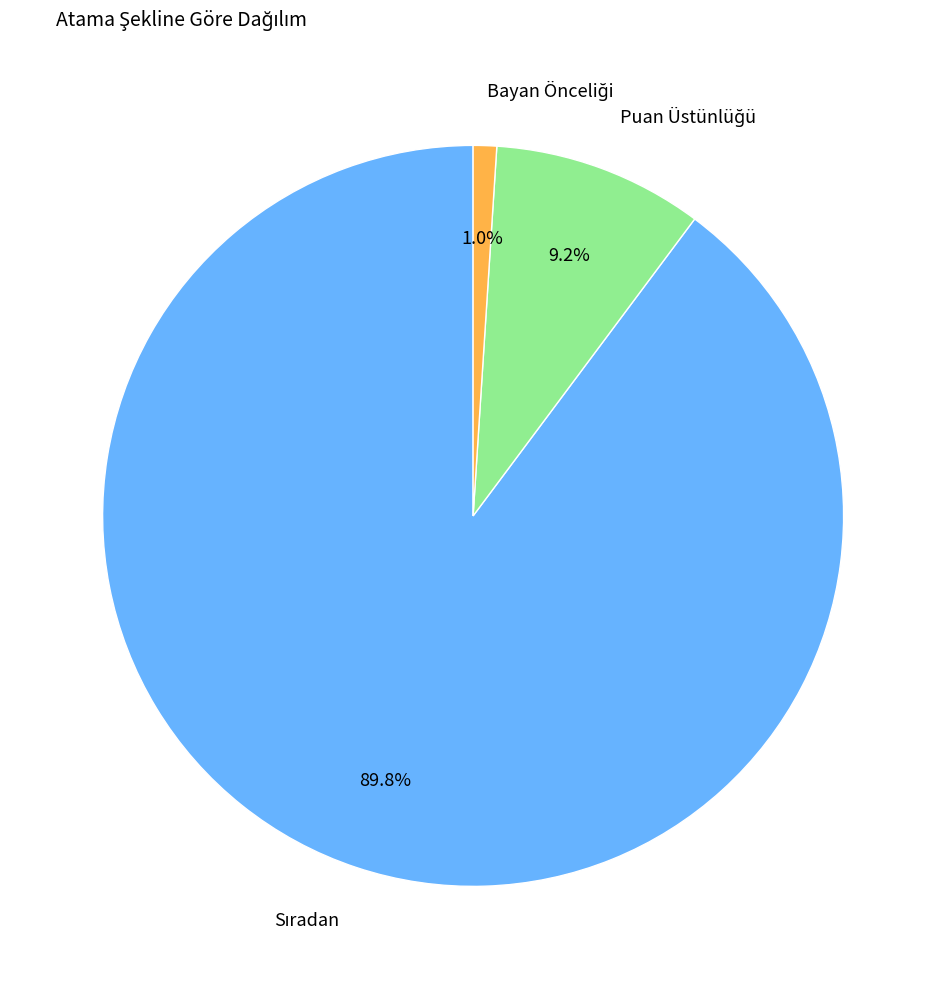

Does any single category account for the majority?

Yes